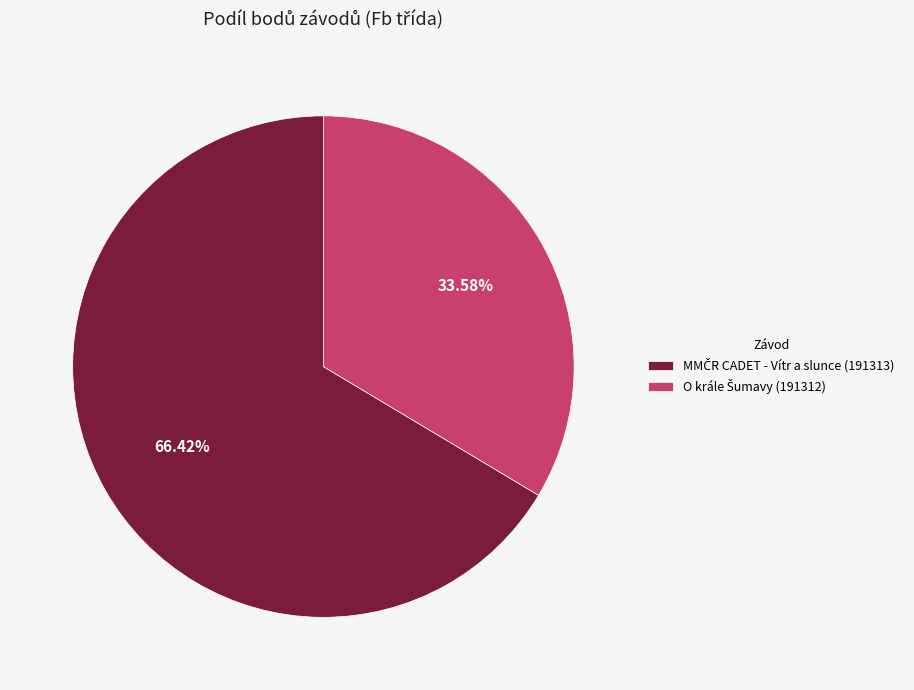

Is there any slice that represents more than half of the pie?

Yes